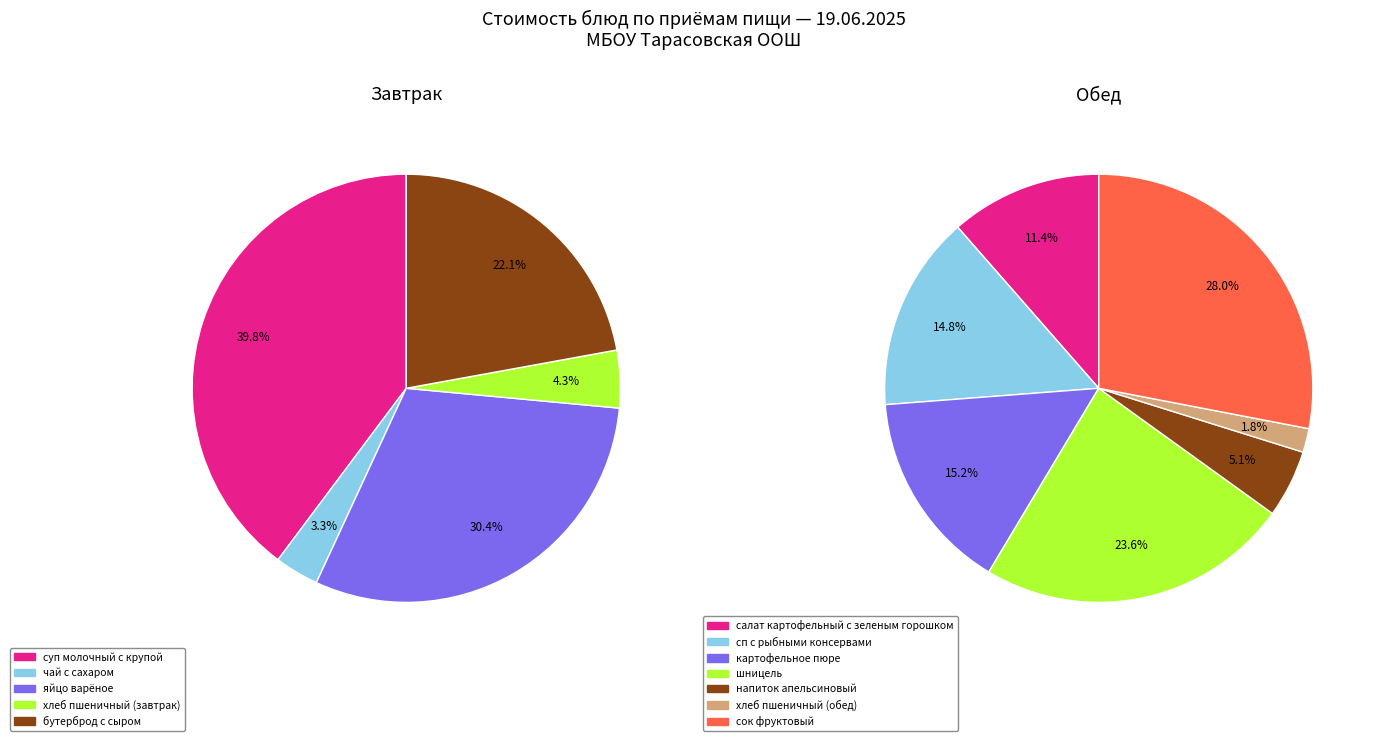

Which has a higher value, чай с сахаром or хлеб пшеничный (завтрак)?

хлеб пшеничный (завтрак)